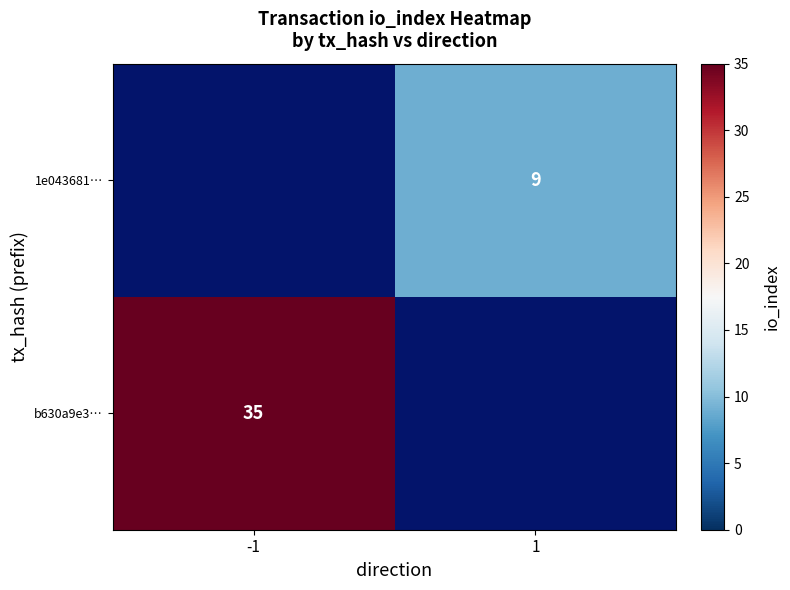

The b630a9e3… series shows 35 at -1. True or false?

True